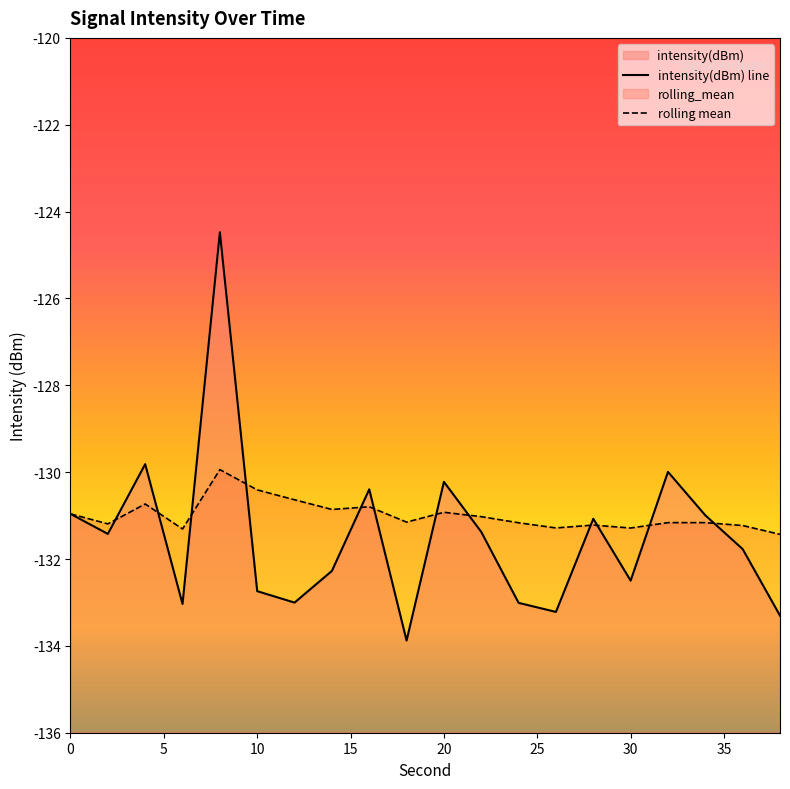

Where is the first local maximum for intensity(dBm)?

4